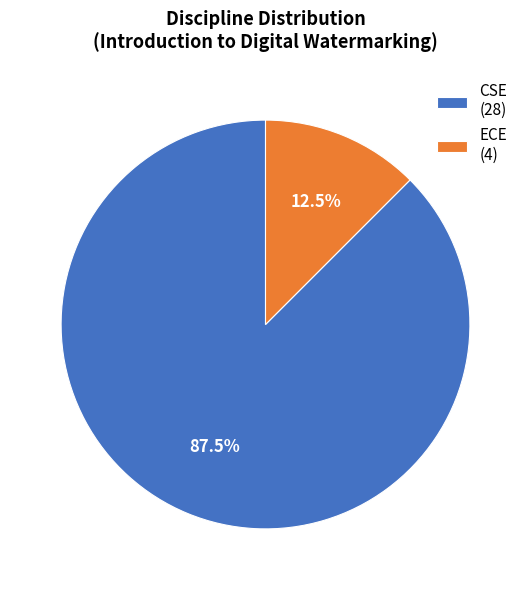

Does CSE represent more than half of the total?

Yes